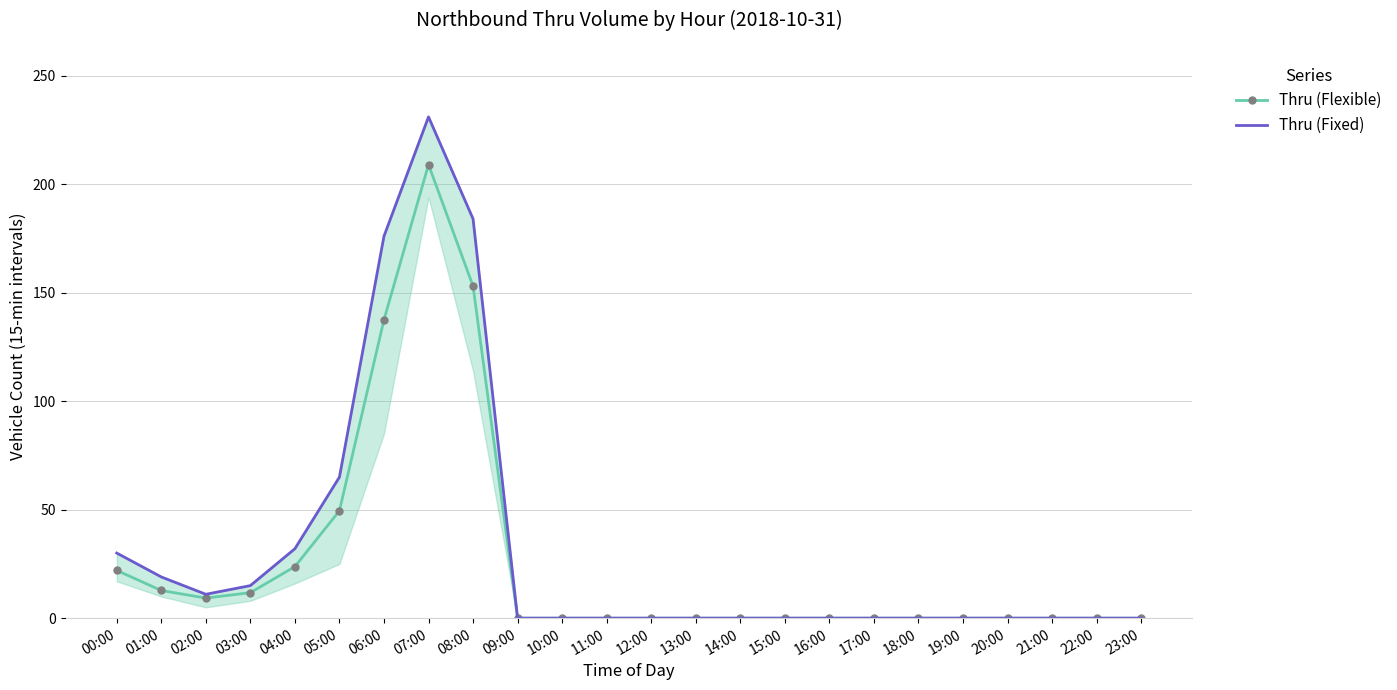

Between 01:00 and 16:00, which series saw the biggest shift?

Thru (Fixed)